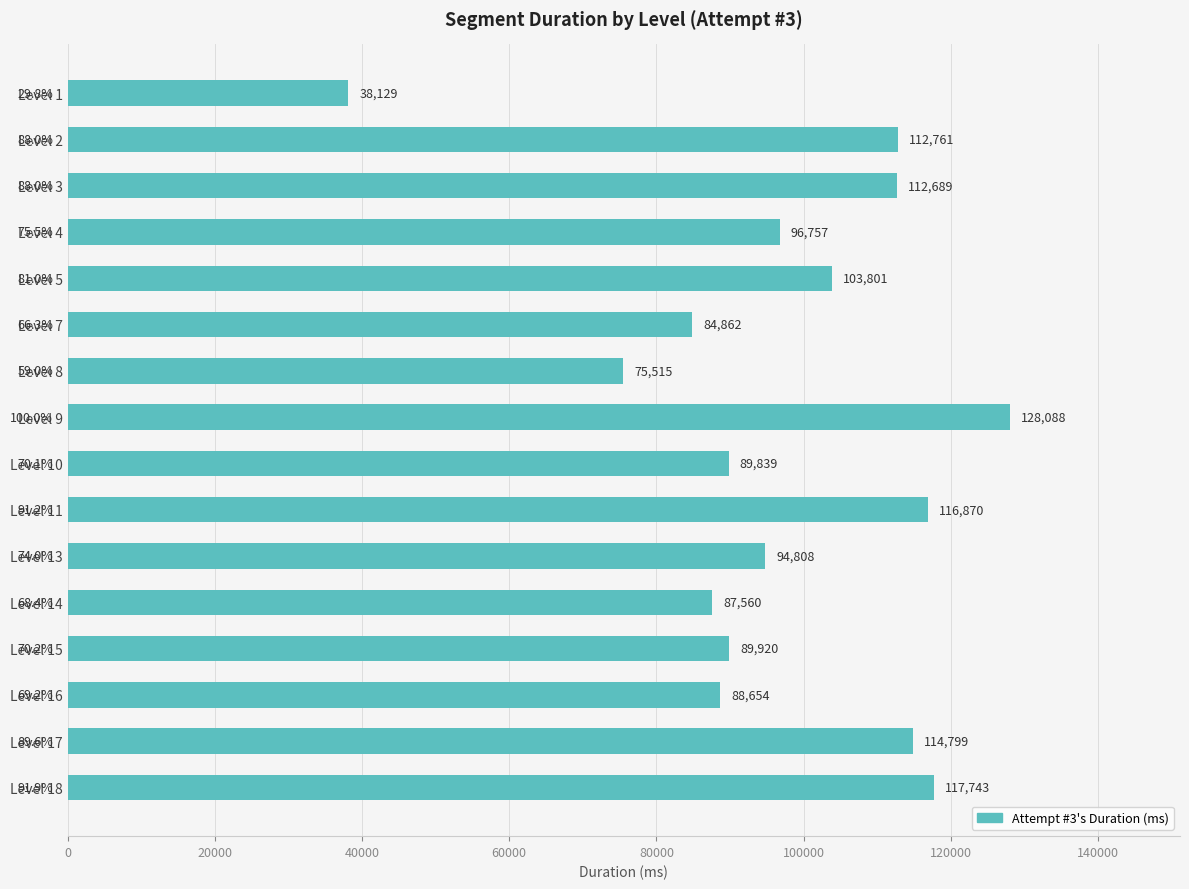

Rank the categories by value from lowest to highest.

Level 1, Level 8, Level 7, Level 14, Level 16, Level 10, Level 15, Level 13, Level 4, Level 5, Level 3, Level 2, Level 17, Level 11, Level 18, Level 9